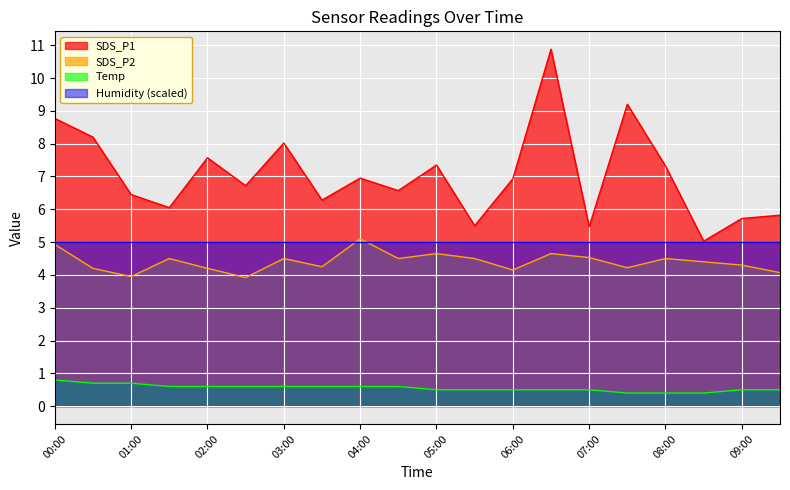

Which series changed the most between 08:00 and 09:30?

SDS_P1